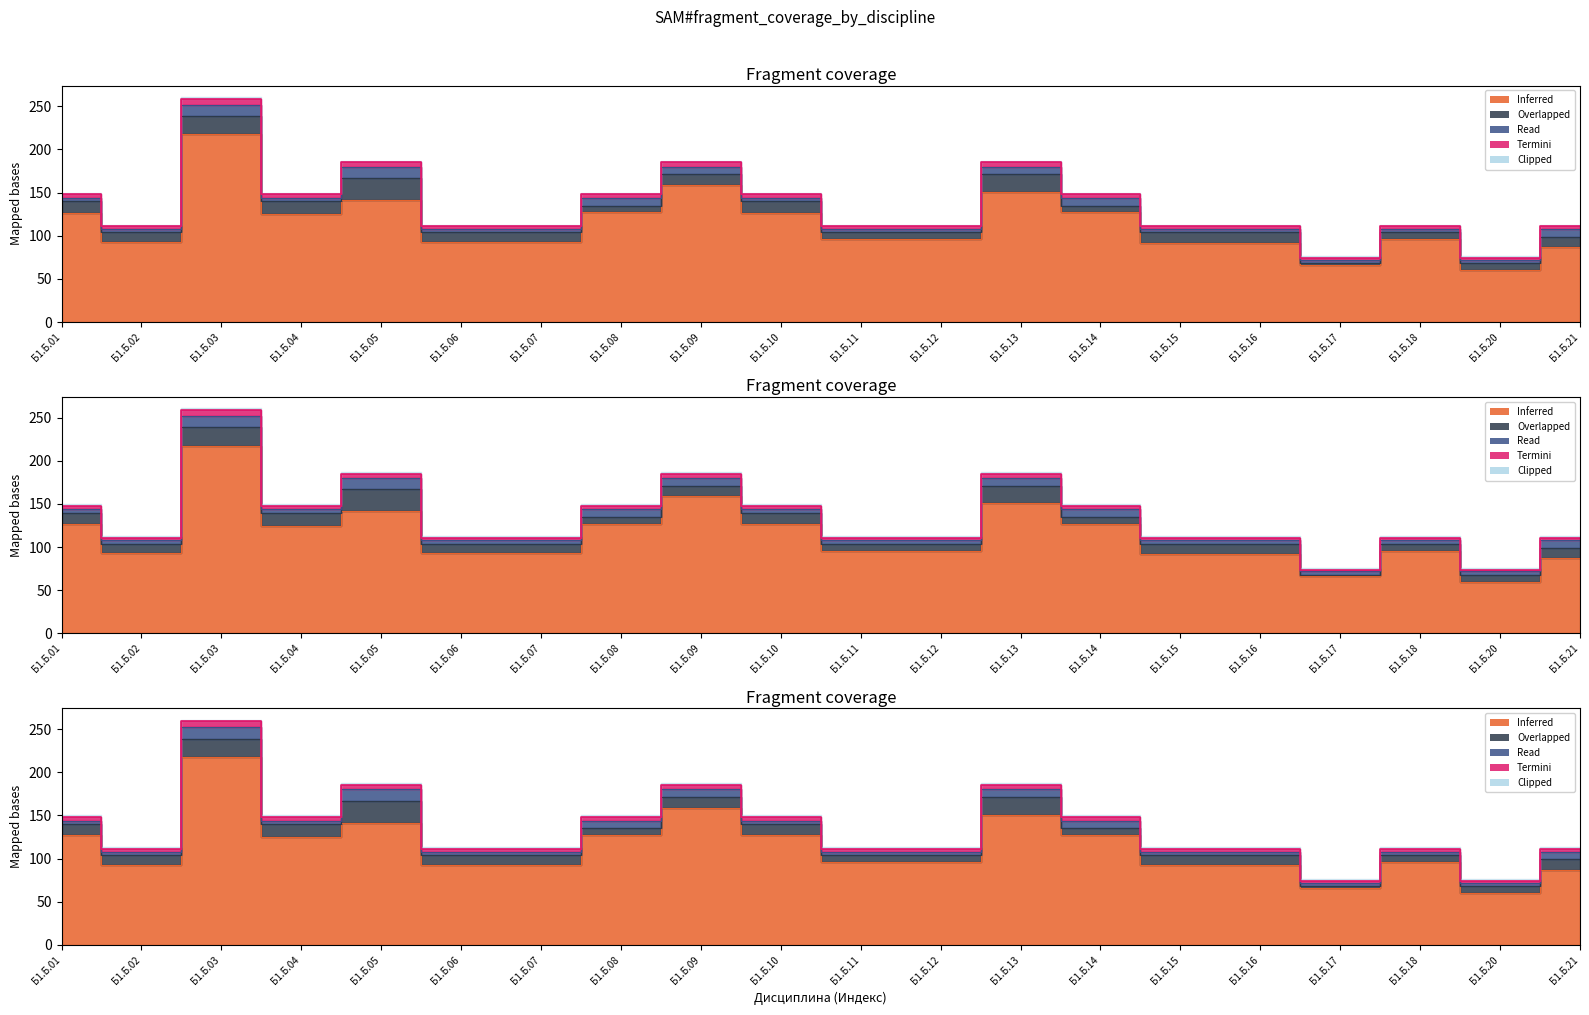

What is the maximum value shown in the chart?

259